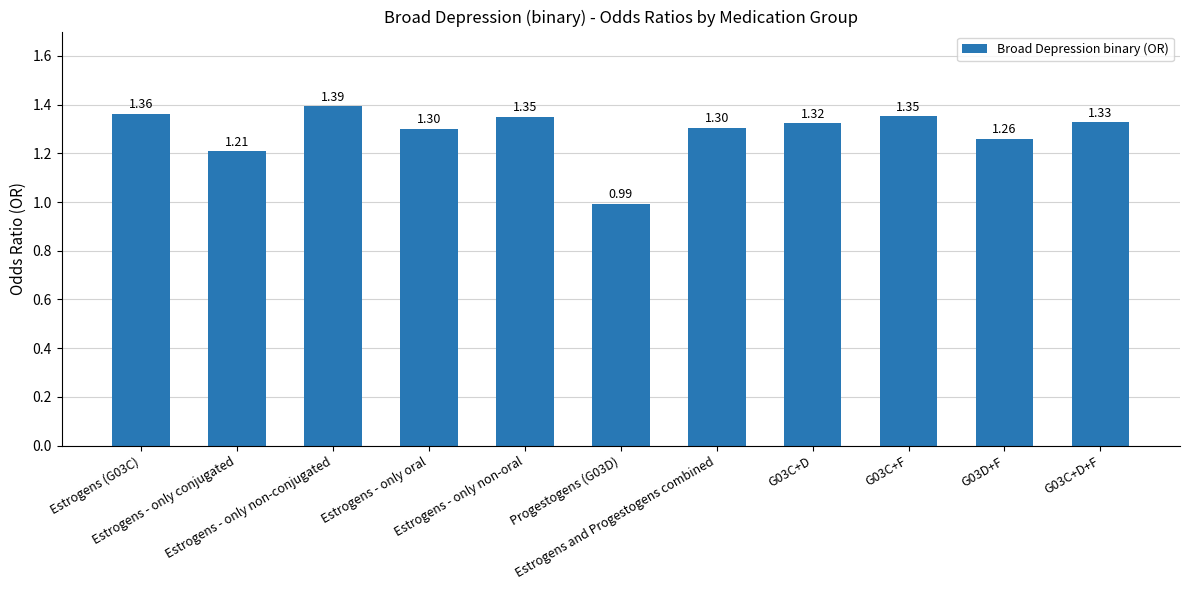

What is the sum of all values?

14.2